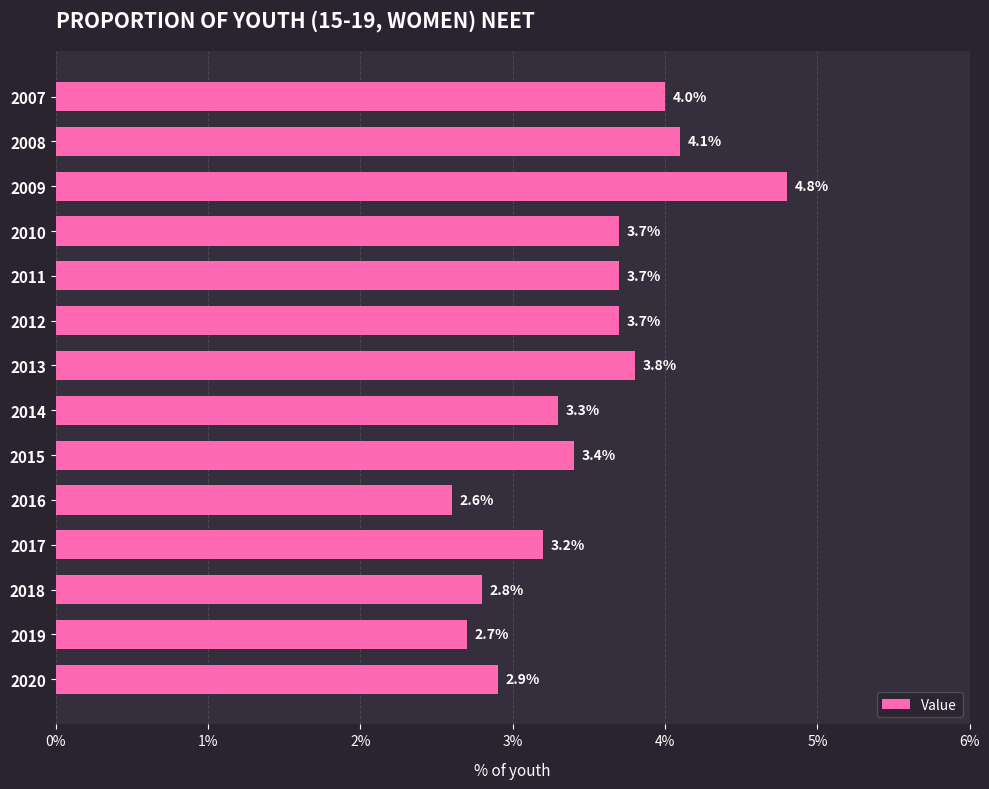

Count the number of data series in this chart.

1